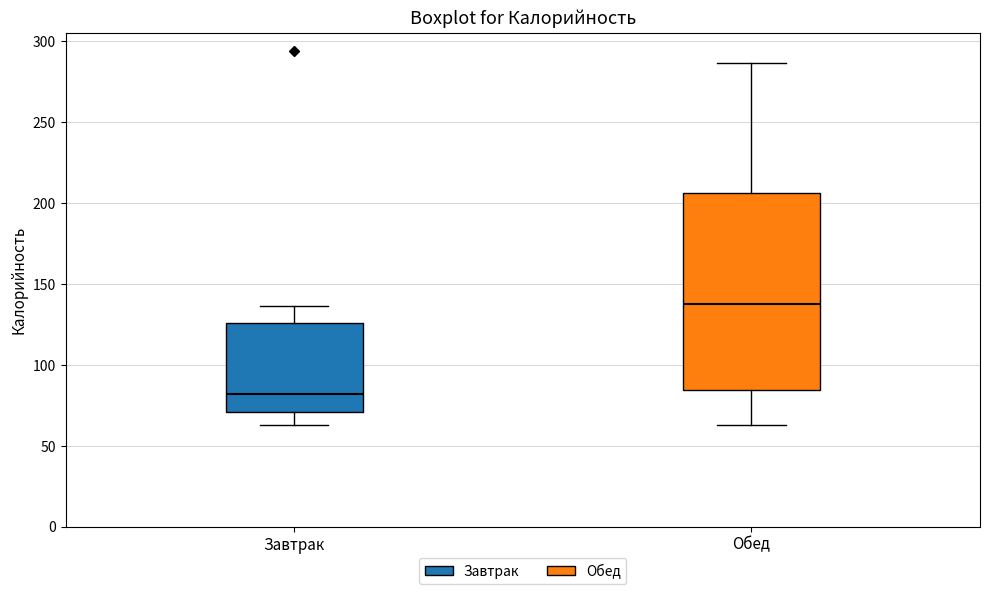

Reading left to right, read every box against the y-axis: the position of its median line, the range the box covers, and the ends of its whiskers. The values are not printed on the chart, so give them approximately, as read against the axis.

Завтрак: median 80, box 70 to 125, whiskers 65 to 135
Обед: median 140, box 85 to 205, whiskers 65 to 285